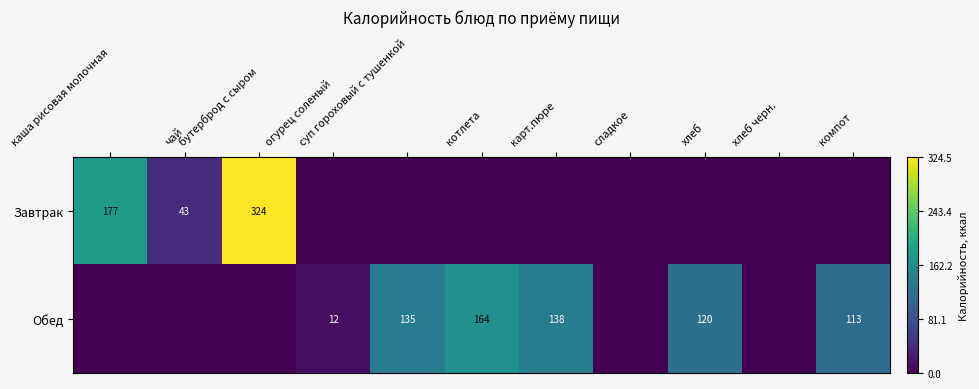

Between хлеб and каша рисовая молочная, which is larger?

каша рисовая молочная